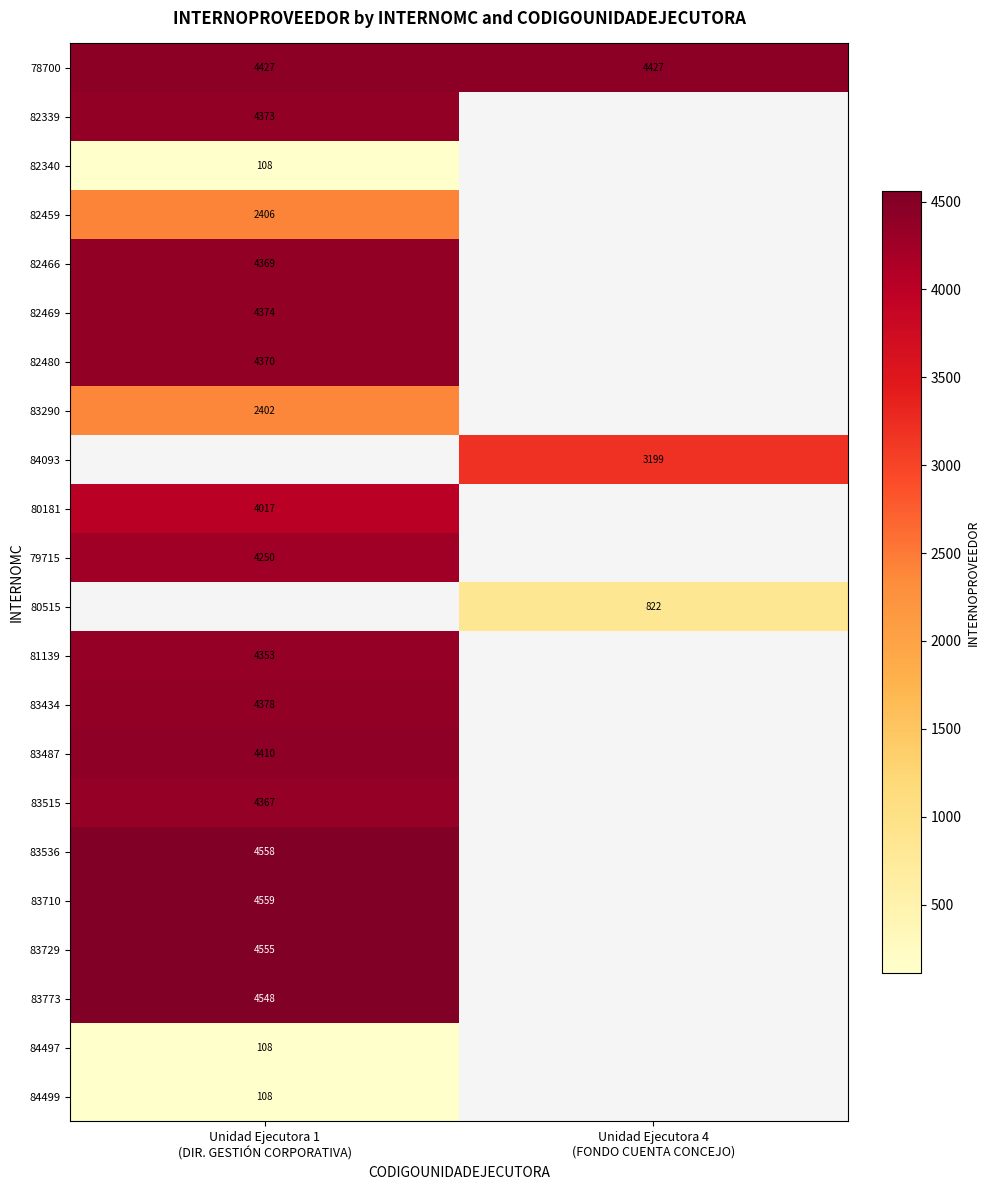

The value of 83434 at Unidad Ejecutora 1 (DIR. GESTIÓN CORPORATIVA) is 4378.0. True or false?

True